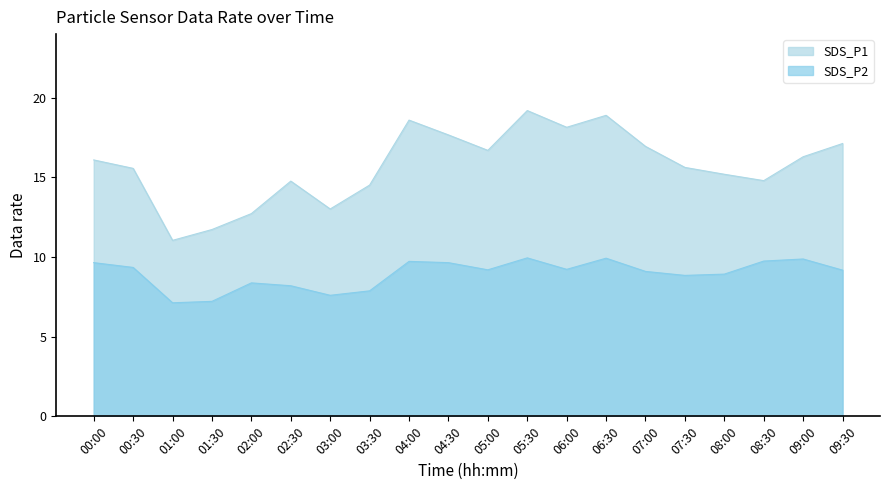

Reading left to right, what are all the values shown in this chart?

SDS_P1: 16.1	15.6	11.1	11.7	12.7	14.8	13.0	14.5	18.6	17.7	16.7	19.2	18.1	18.9	16.9	15.6	15.2	14.8	16.3	17.1
SDS_P2: 9.7	9.3	7.1	7.2	8.4	8.2	7.6	7.9	9.7	9.7	9.2	9.9	9.2	9.9	9.1	8.8	8.9	9.8	9.9	9.2